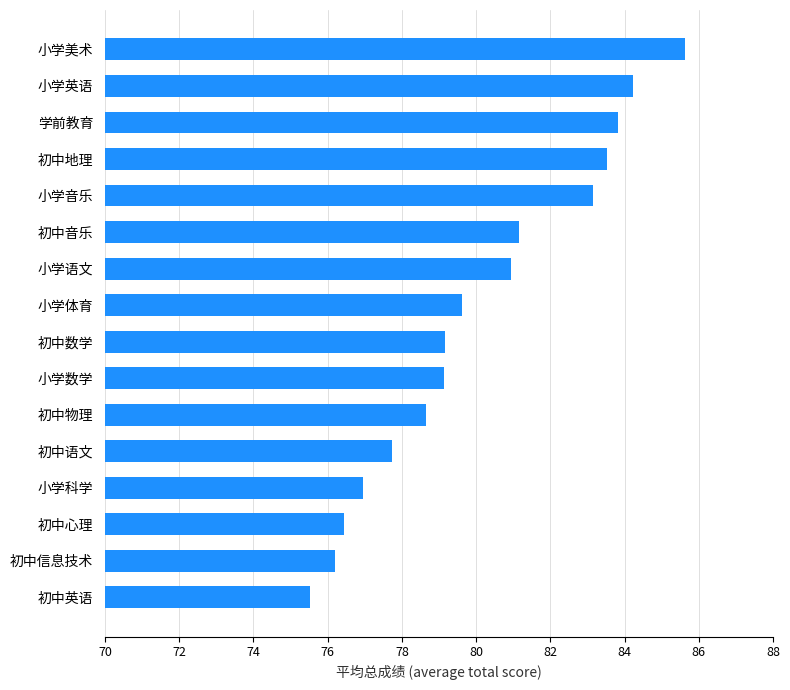

How many categories are shown in the chart?

16